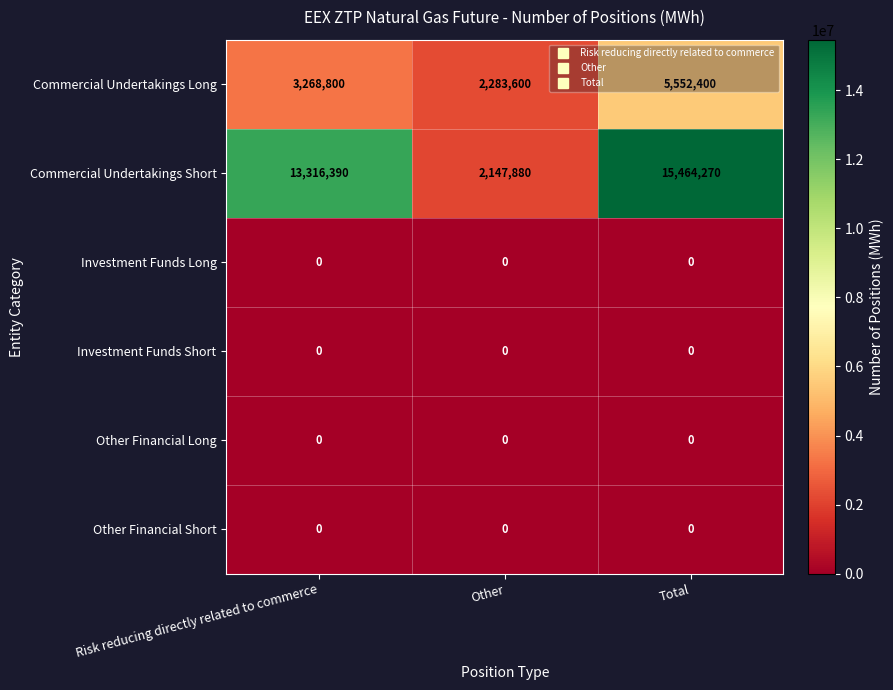

Which series has the largest total across all categories?

Commercial Undertakings Short